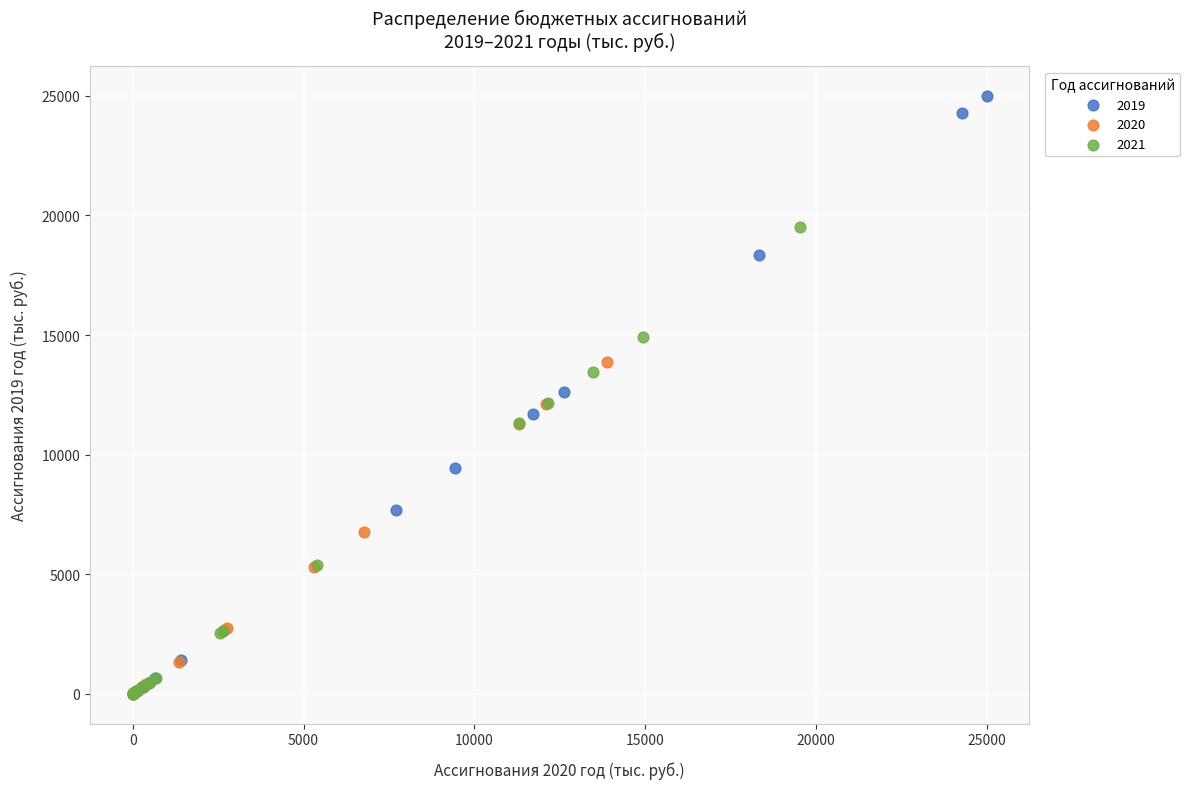

Which series reaches the maximum Y coordinate?

2019